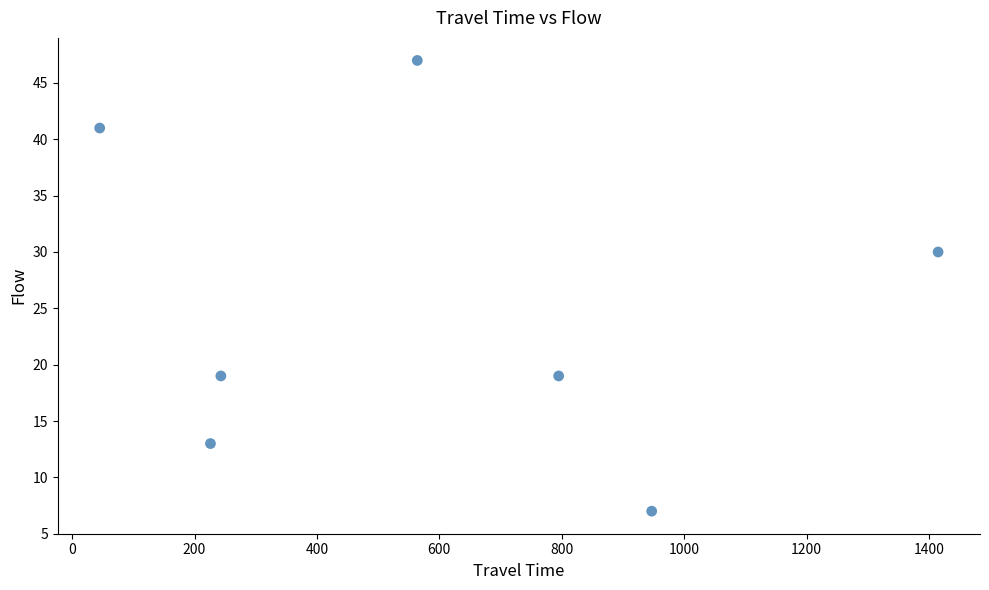

What is the average Y value?

25